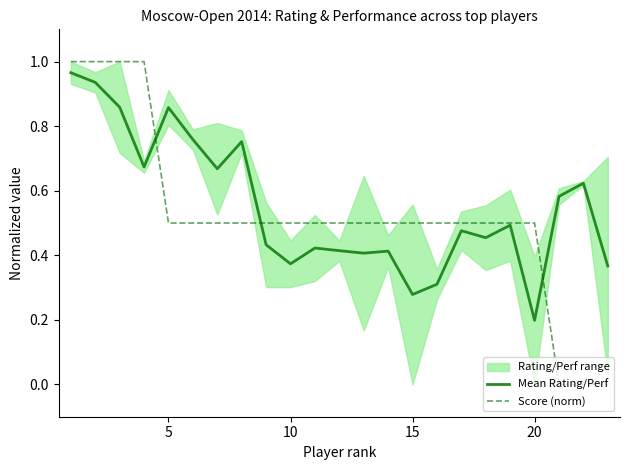

How many Score (norm) values are between 0 and 1?

23